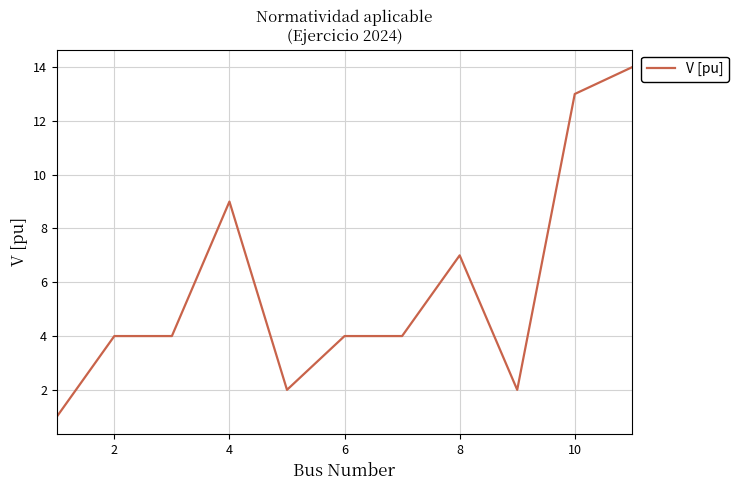

What is the greatest value displayed?

14